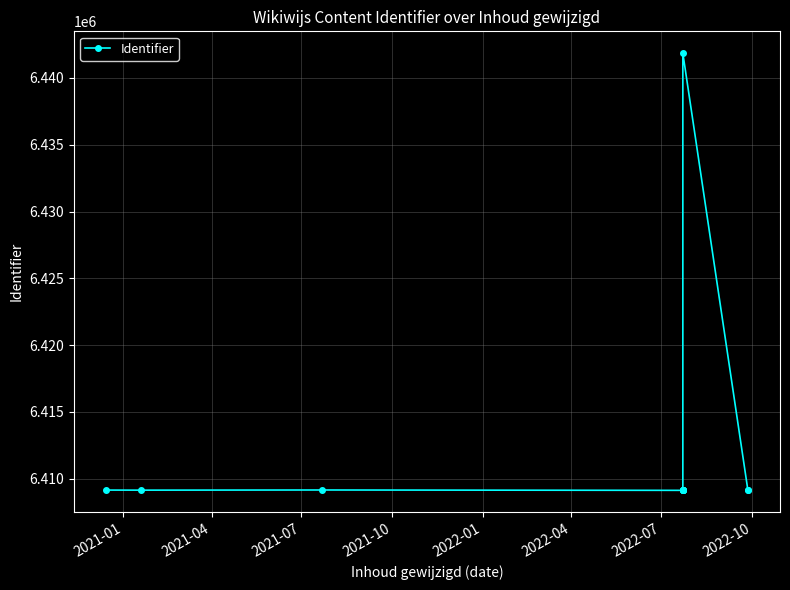

What is the maximum value shown in the chart?

6441856